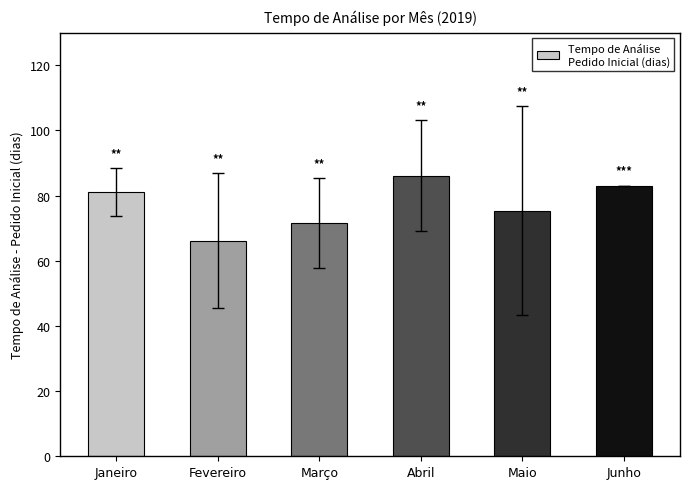

The chart shows a value of 71.6 at Março. True or false?

True